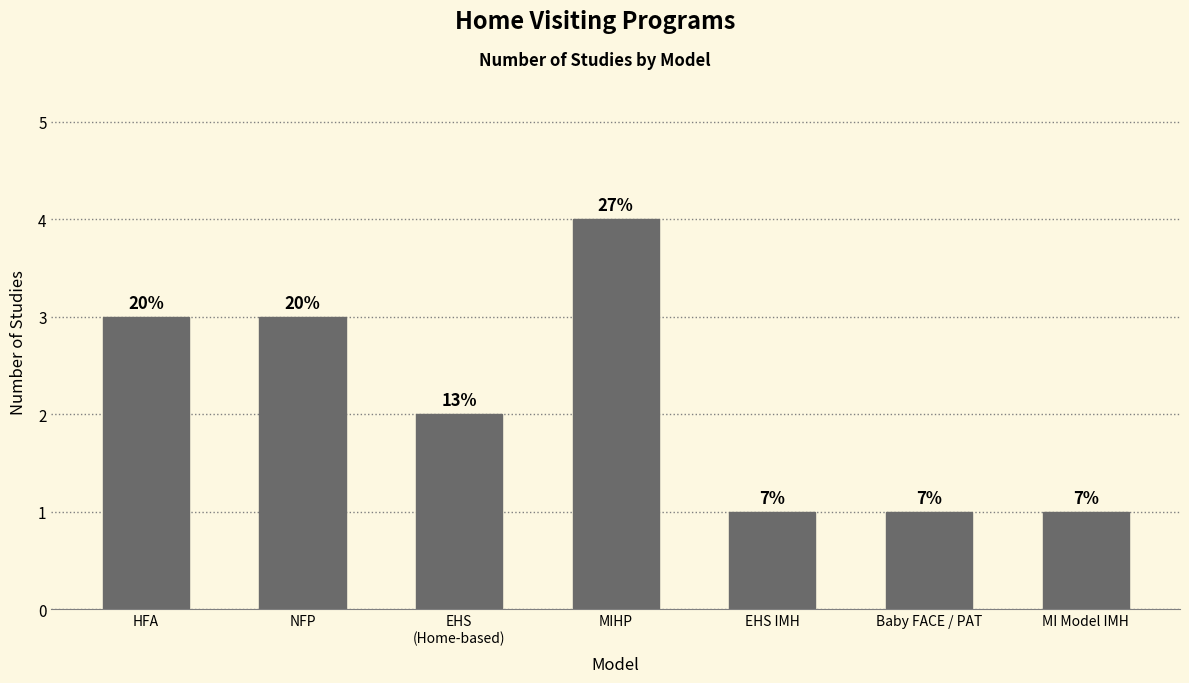

What is the greatest value displayed?

4